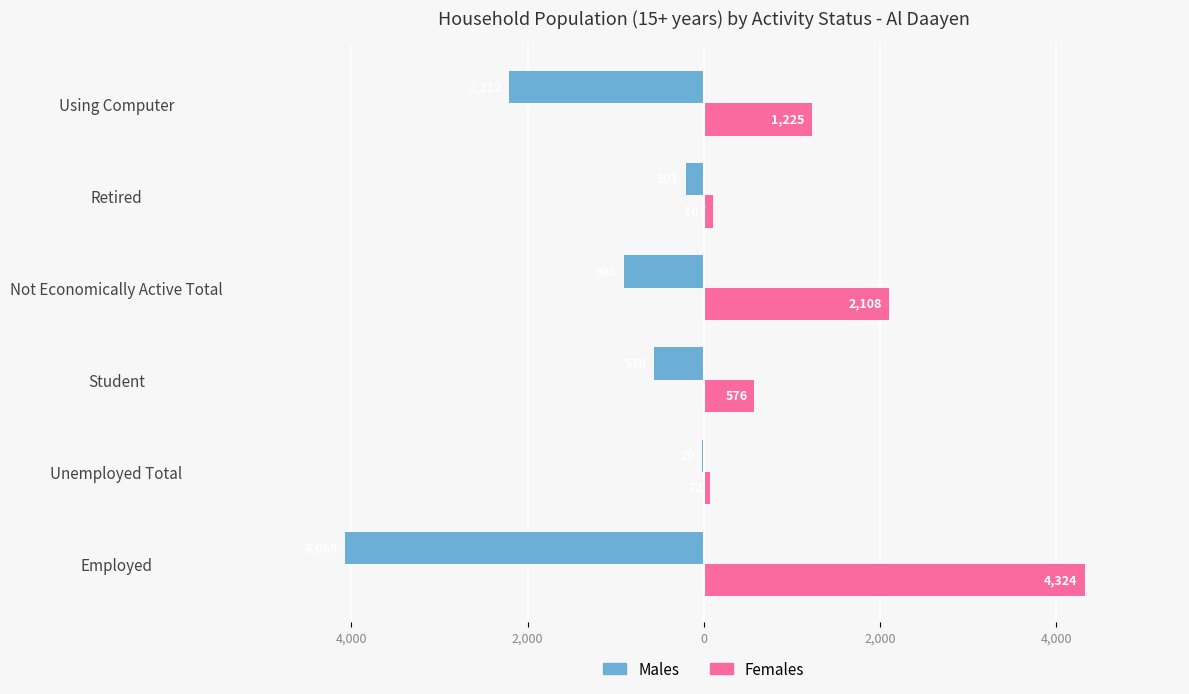

What are all the series names shown in the legend?

Males, Females